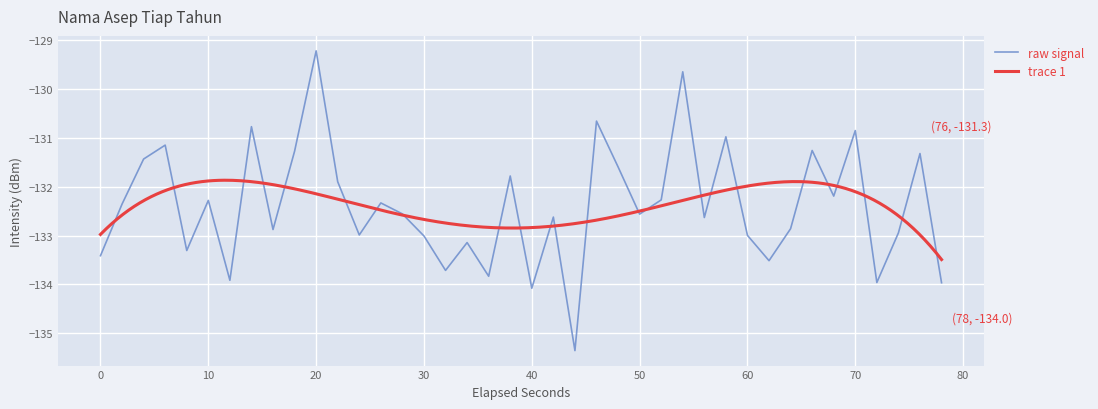

Which category has the highest value in the raw signal series?

20